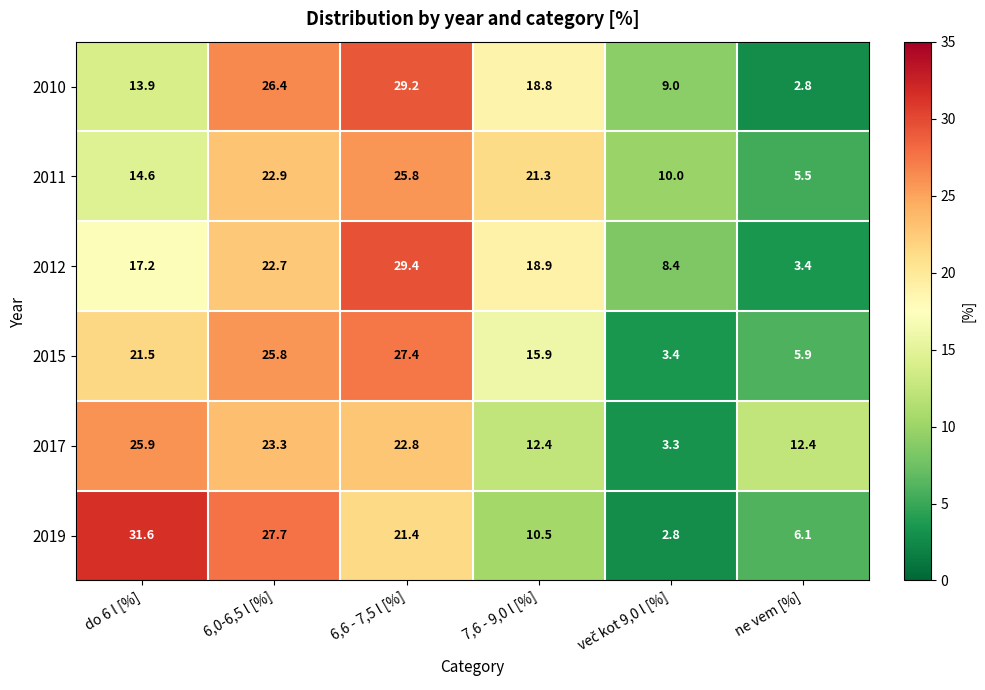

At which category does the chart reach its peak across all series?

do 6 l [%]